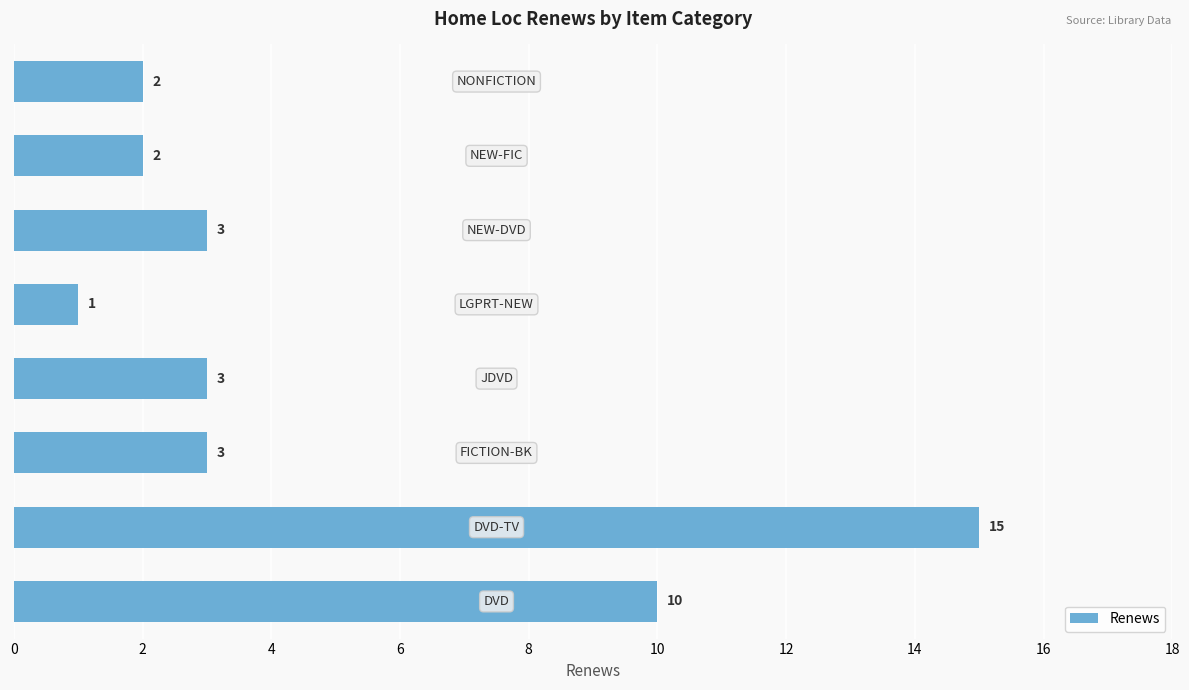

What is the difference between the maximum and minimum values?

14